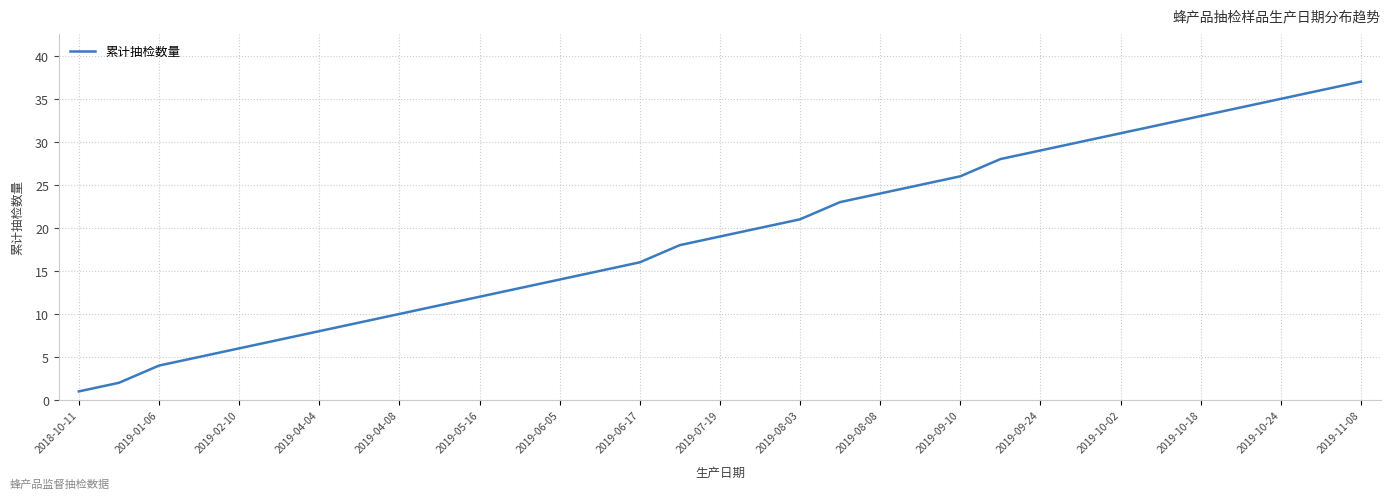

What is the maximum value shown in the chart?

37